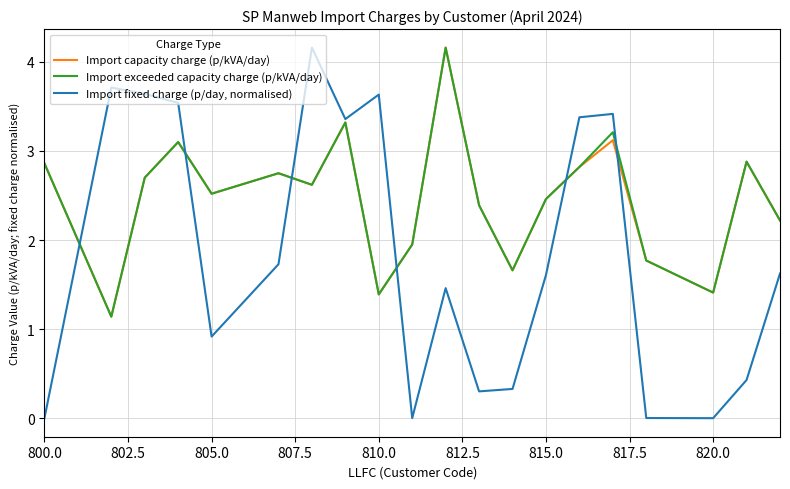

How many lines are shown in the chart?

3